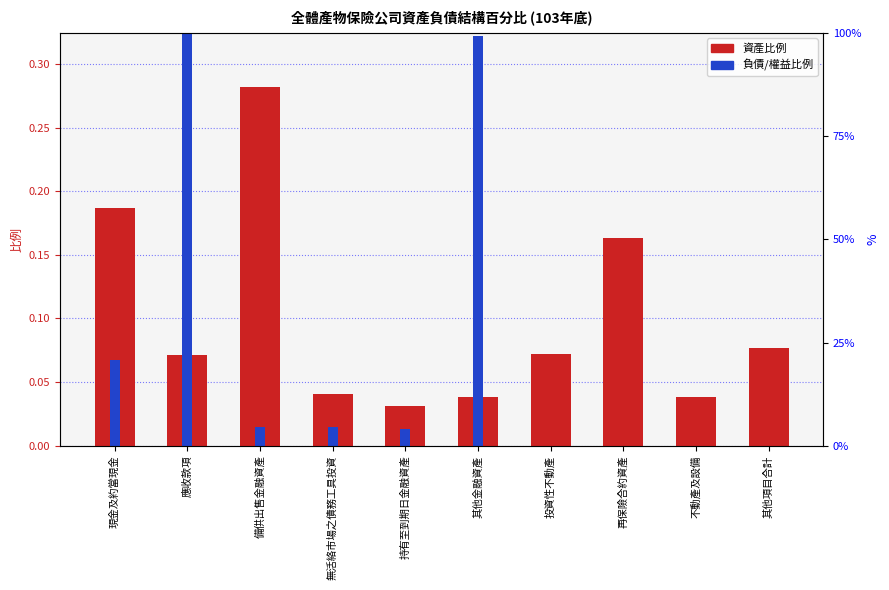

What is the difference between the second highest and minimum values?

0.2